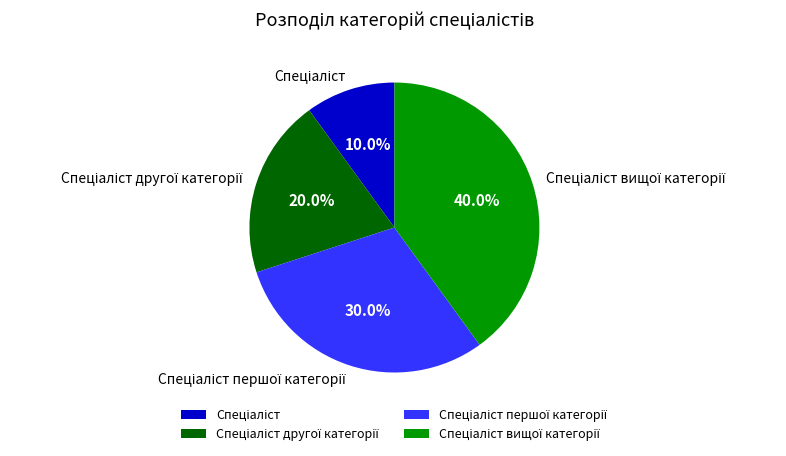

Does any single category account for the majority?

No